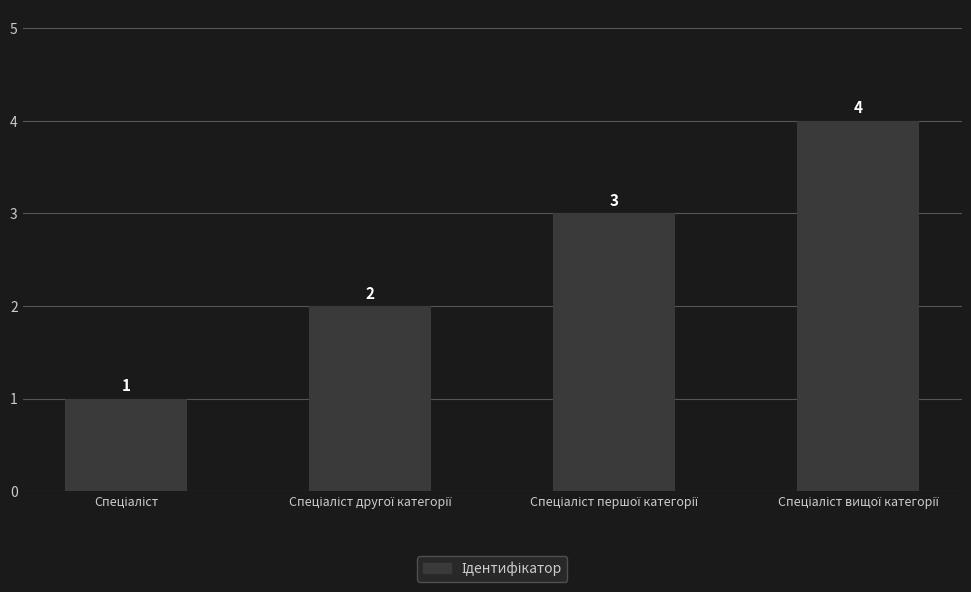

What is the value of the 4th bar from the left?

4